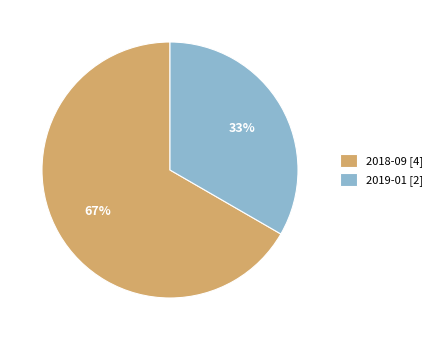

Which slice is the smallest?

2019-01